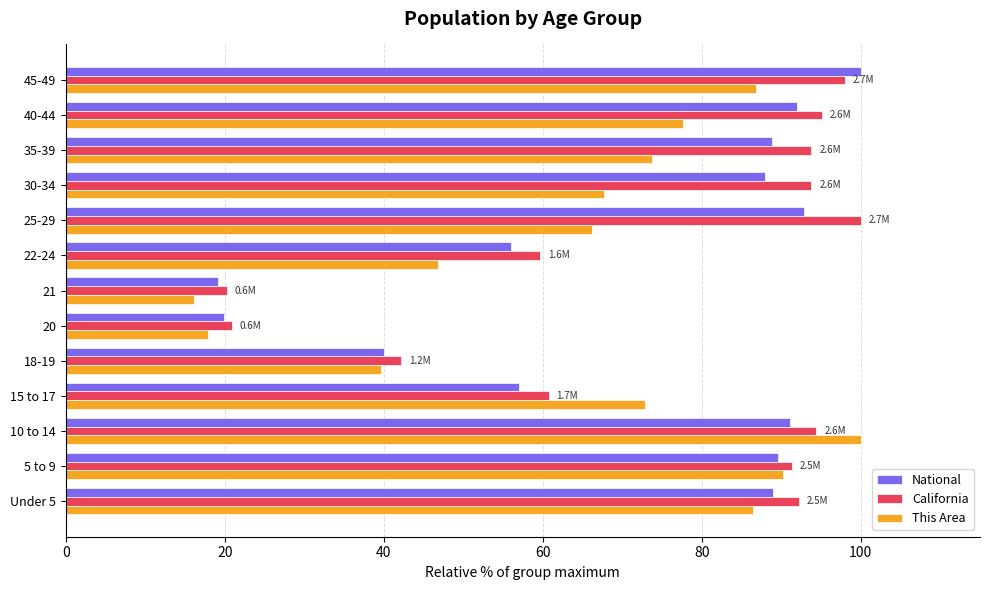

At which label is This Area closest to 58?

25-29